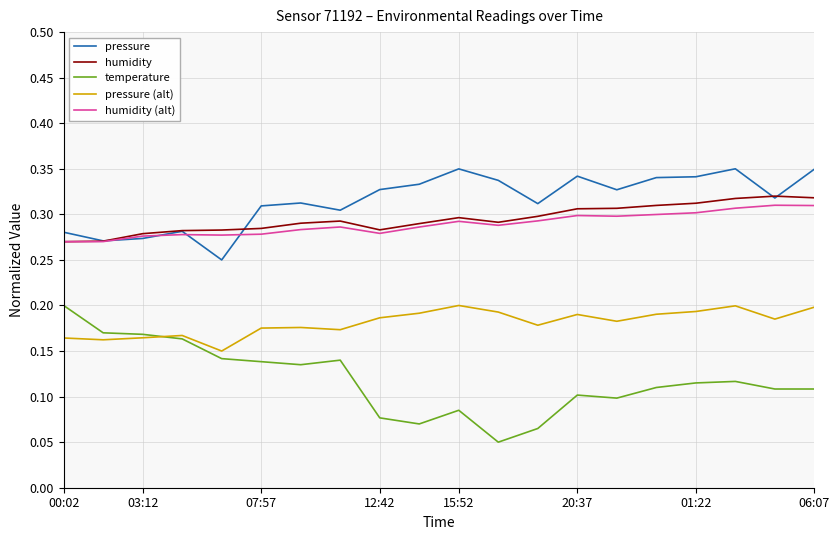

True or false: pressure and temperature cross at least once.

False